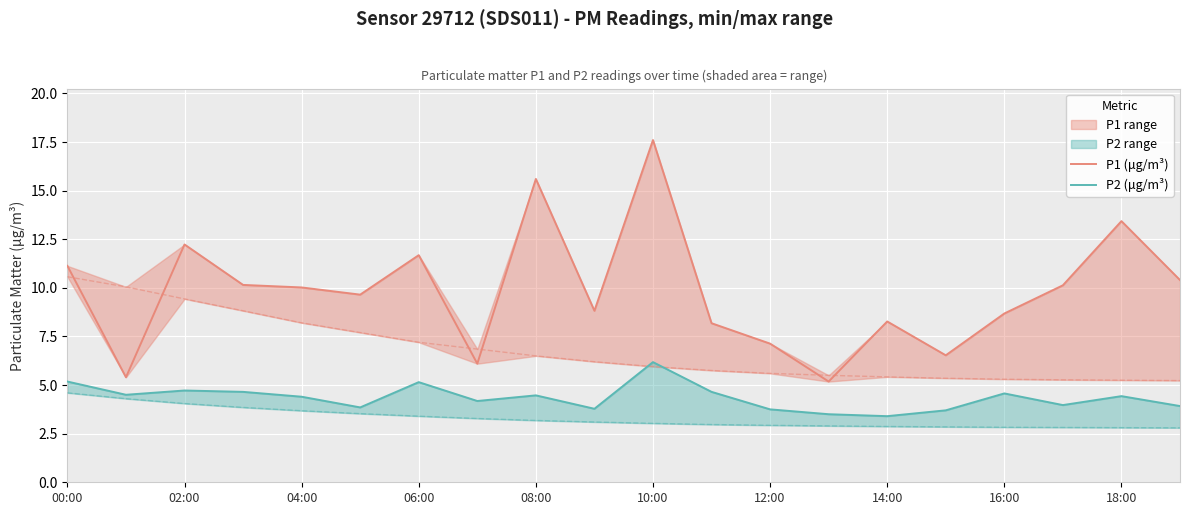

Where is P1 (μg/m³) nearest to the value 11?

00:00